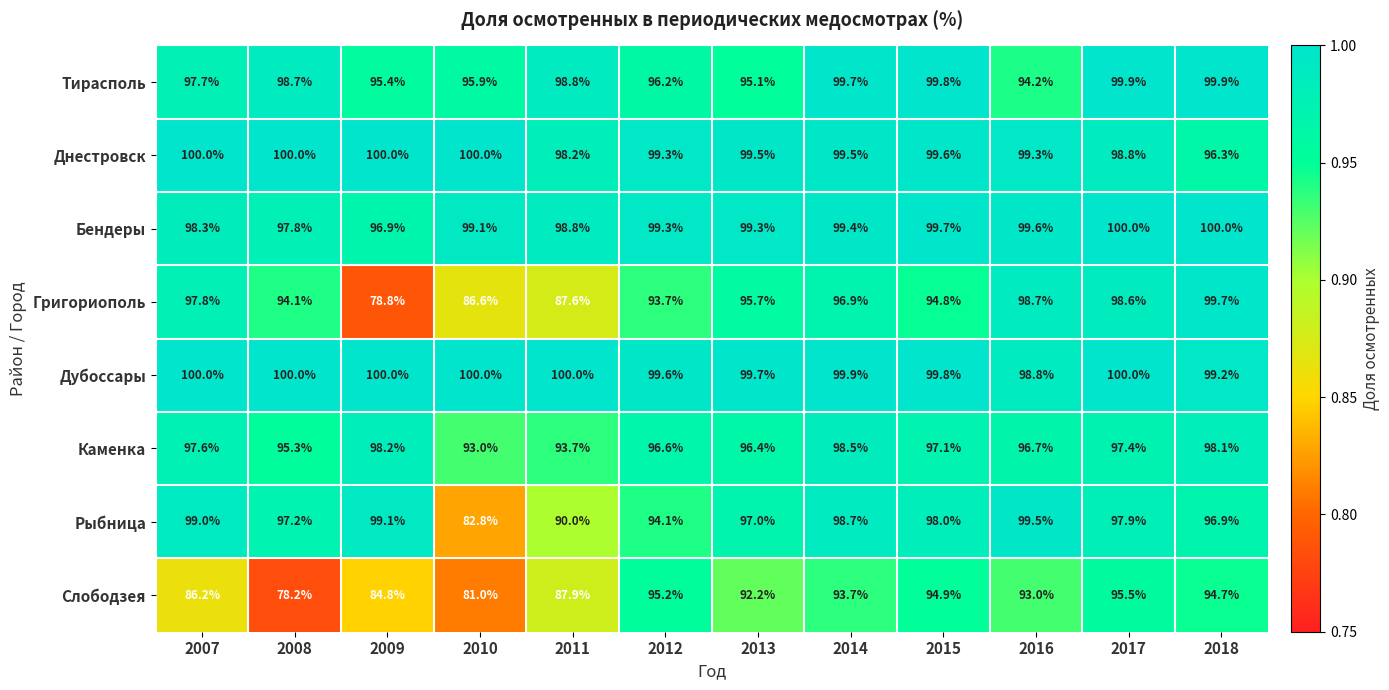

At which category is the sum across all series the highest?

2017